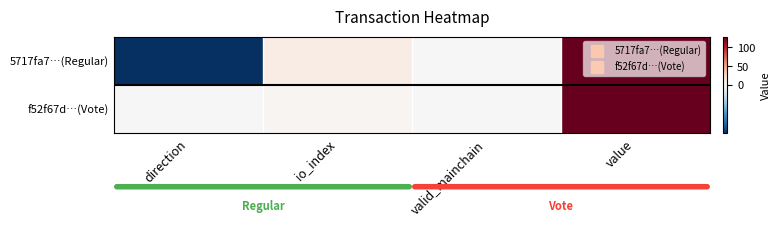

Rank the series by their average value, from highest to lowest.

5717fa7…(Regular), f52f67d…(Vote)